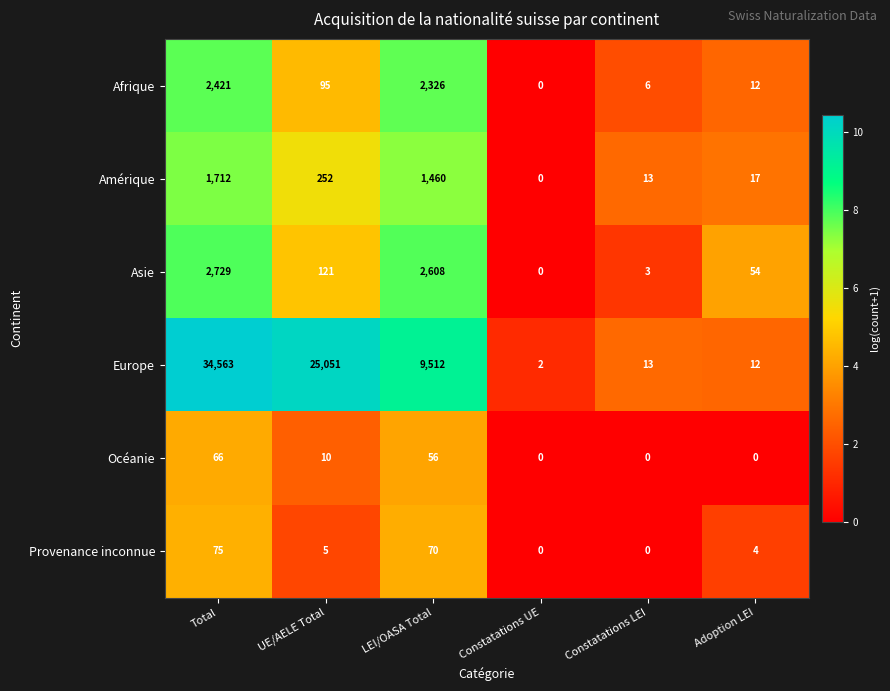

Which series changed the most between UE/AELE Total and Adoption LEI?

Europe